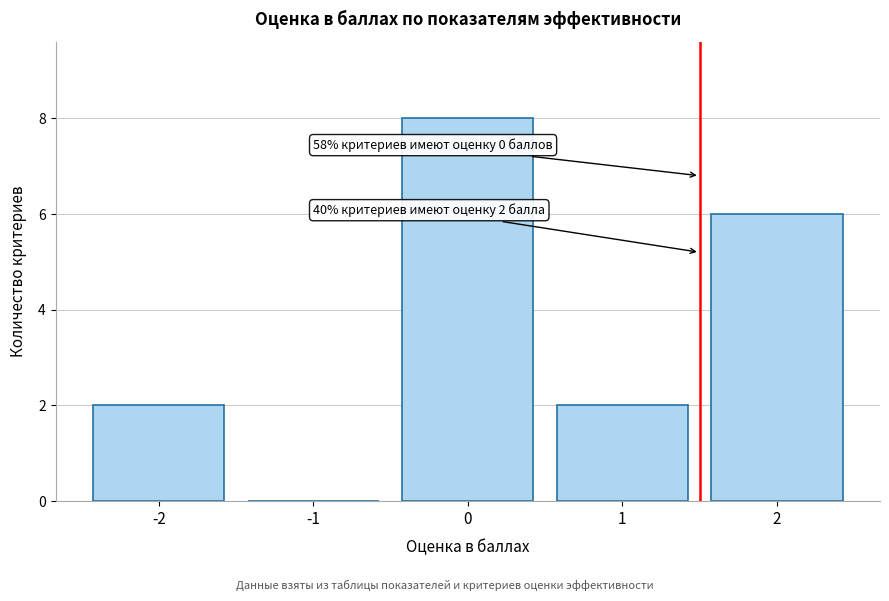

Reading right to left, list all the values displayed in this chart.

2=6	1=2	0=8	-1=0	-2=2